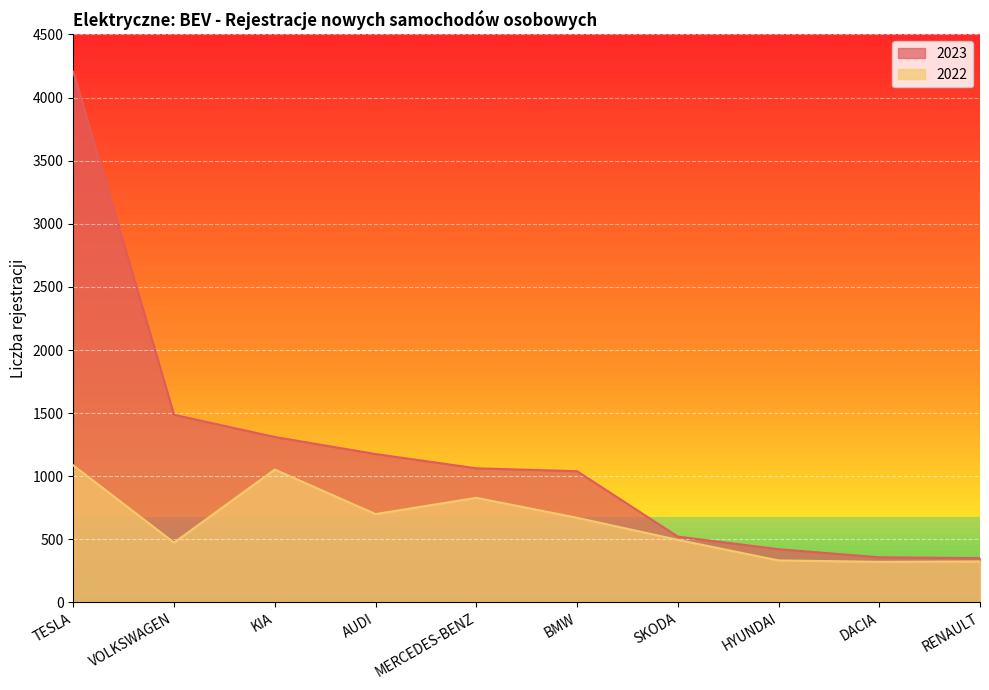

What is the sum of the 2023 values at MERCEDES-BENZ and BMW?

2103